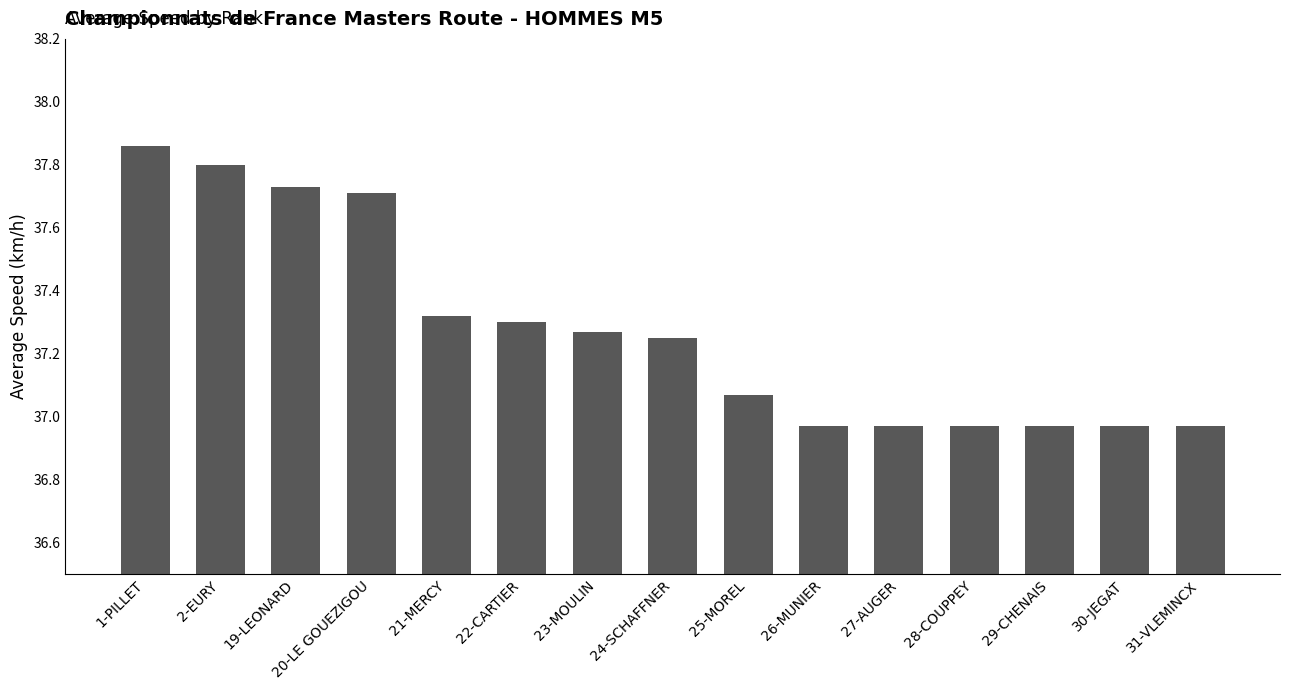

The value at 23-MOULIN is 37.3. True or false?

True